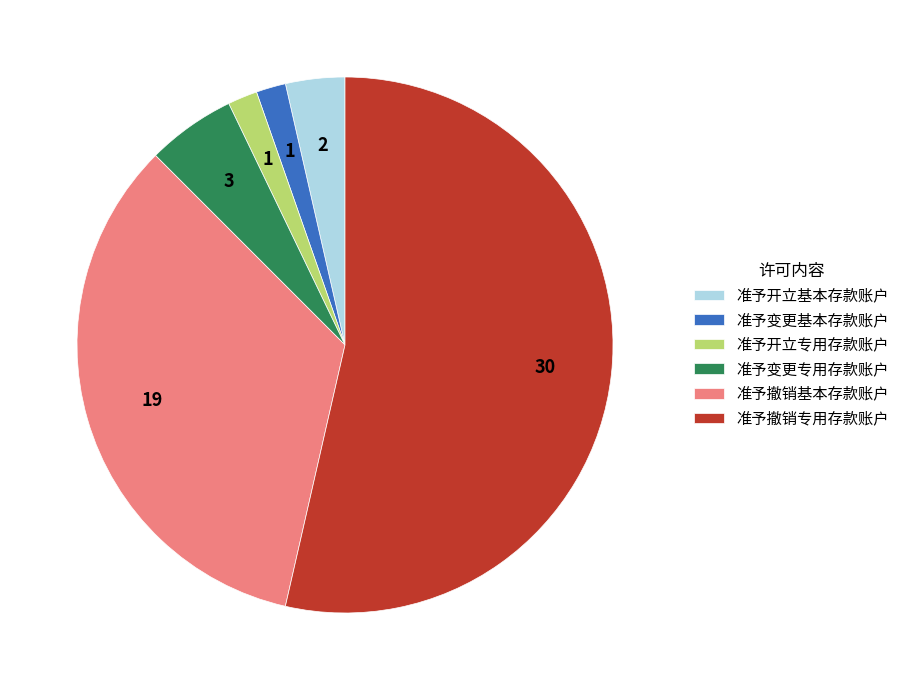

Is it true that 准予变更专用存款账户 is 5% of the pie?

True